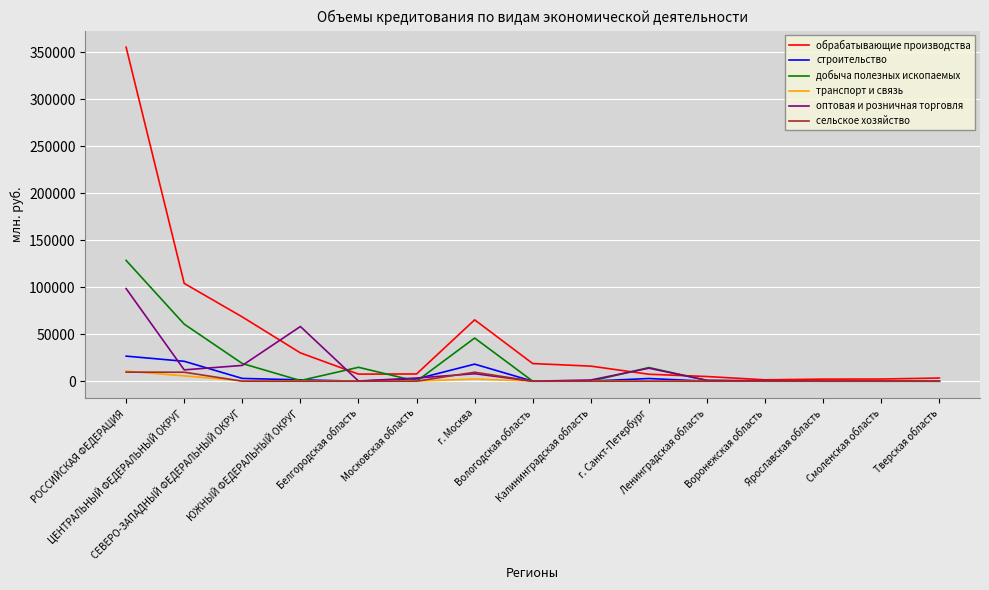

What is the maximum value shown in the chart?

355214